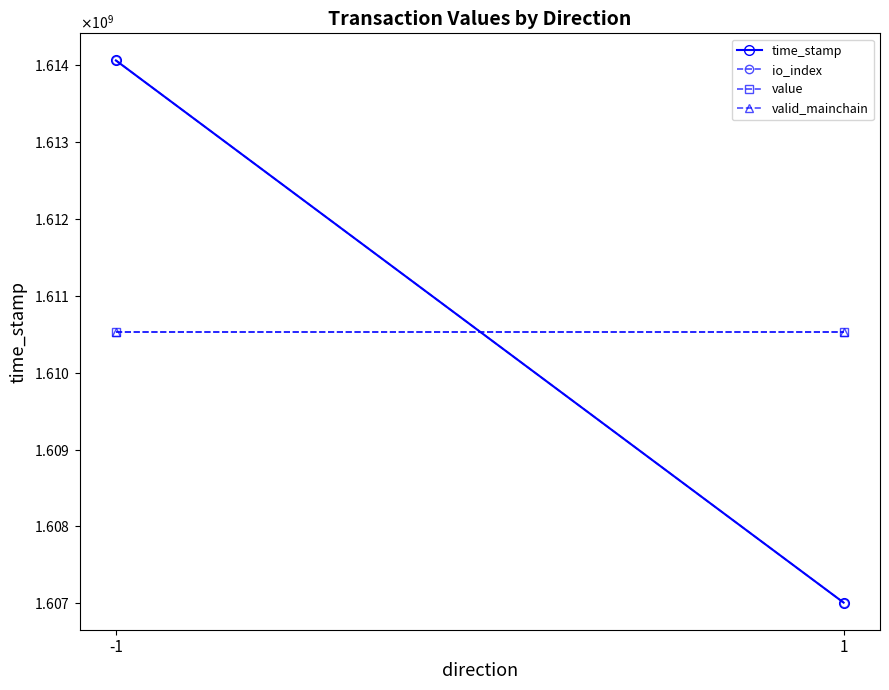

Reading left to right, transcribe all the data shown in this chart.

time_stamp: -1=1614062175	1=1607008245
io_index: -1=1614062175	1=1607008245
value: -1=1610535210	1=1610535210
valid_mainchain: -1=1610535210	1=1610535210